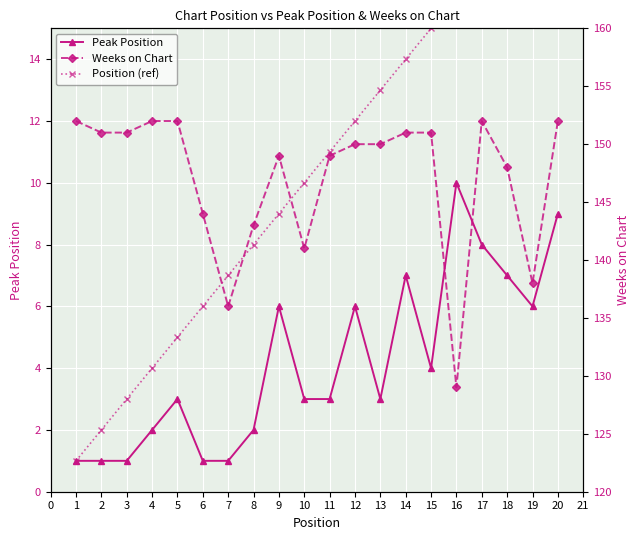

True or false: Peak Position has a value of 1 at 13.

False